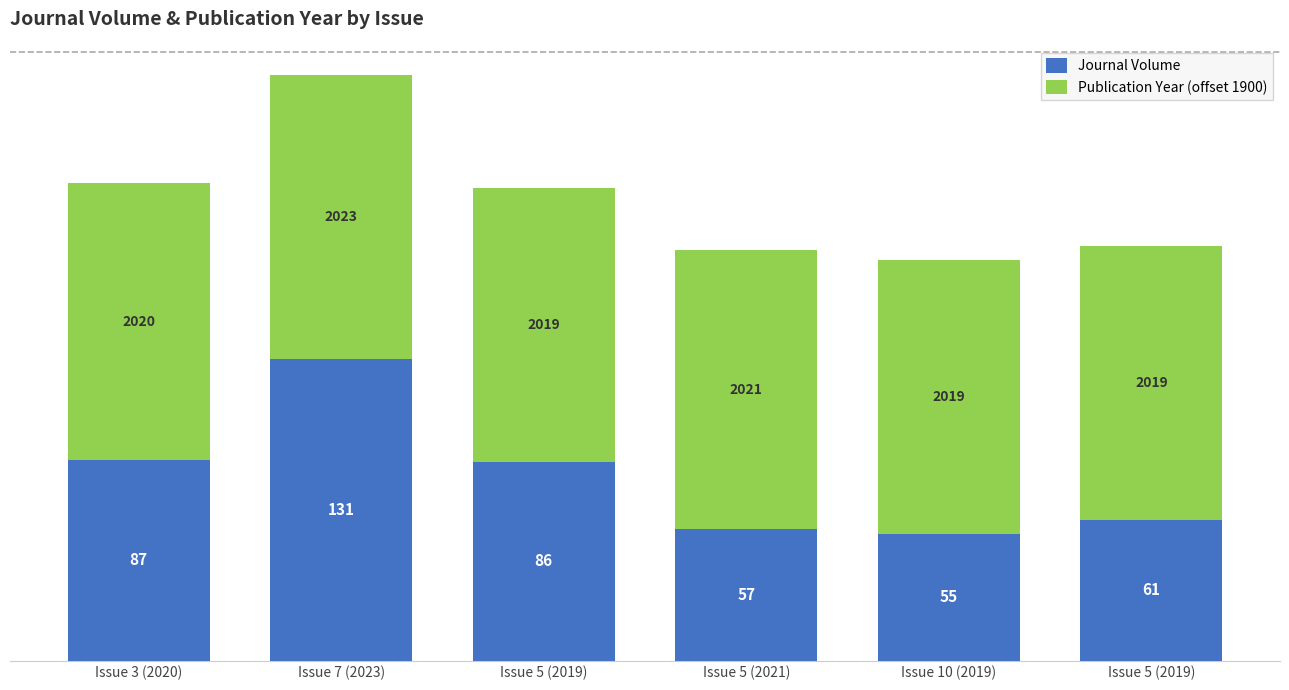

Are the bars grouped side by side (vs. stacked)?

No